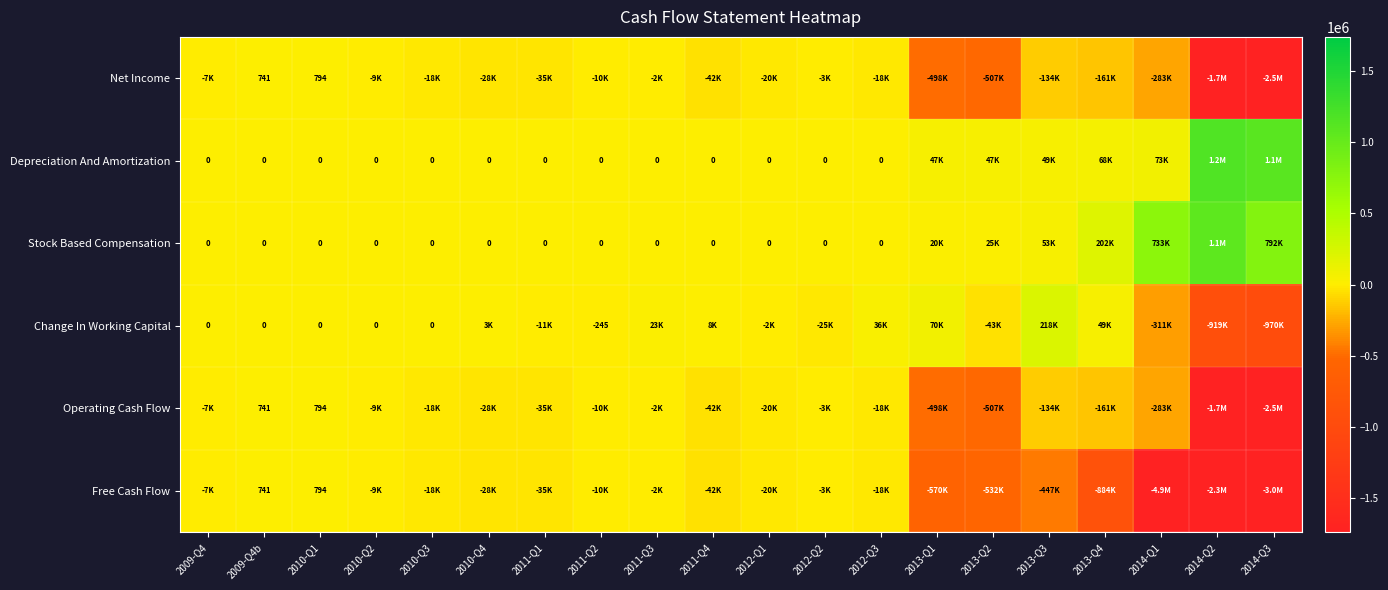

Which series has the largest range (max minus min)?

Free Cash Flow